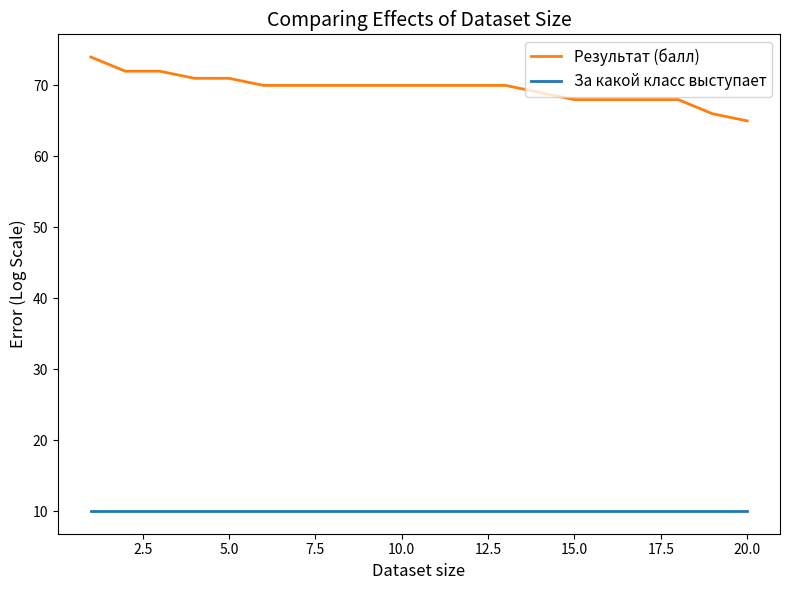

What is the difference between the maximum and minimum values in the Результат (балл) series?

9